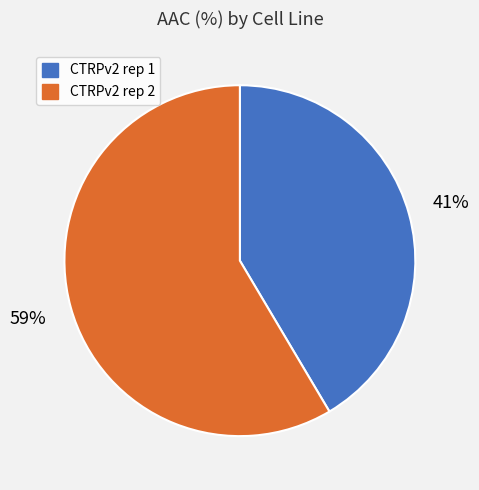

Does any single category account for the majority?

Yes